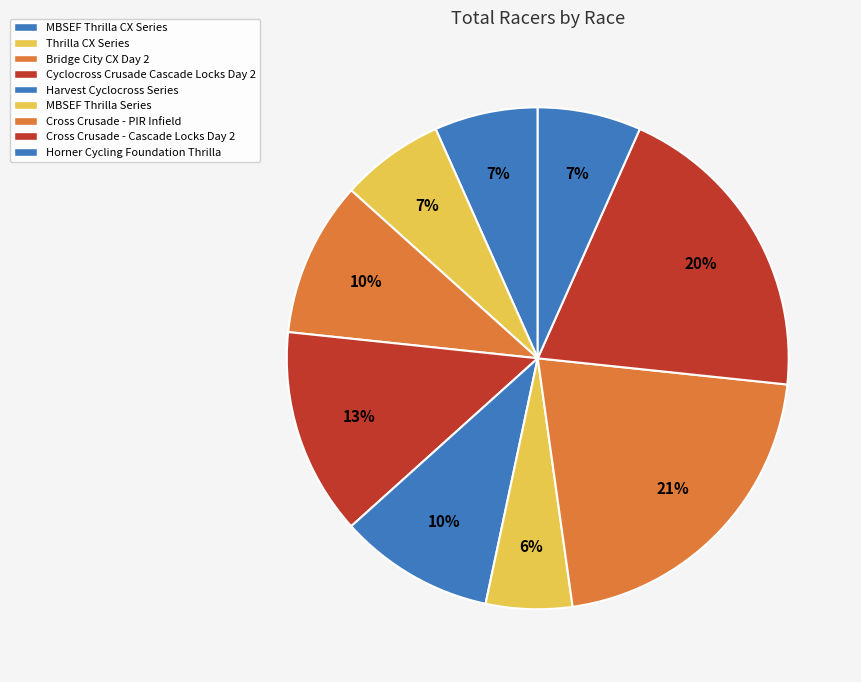

To the nearest percent, what is the combined percentage of MBSEF Thrilla CX Series and Cross Crusade - PIR Infield?

28%